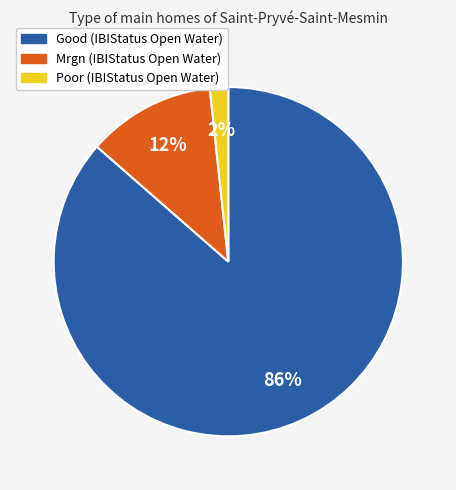

Is the sum of Poor and Good greater than half?

Yes